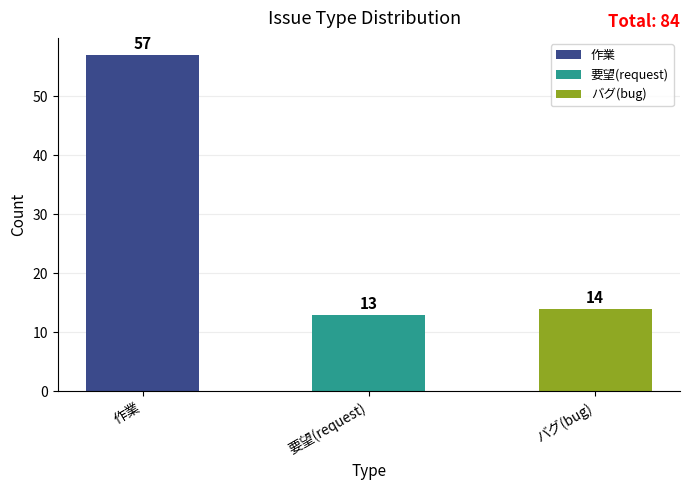

Reading left to right, extract all data points from this chart.

作業=57	要望(request)=13	バグ(bug)=14